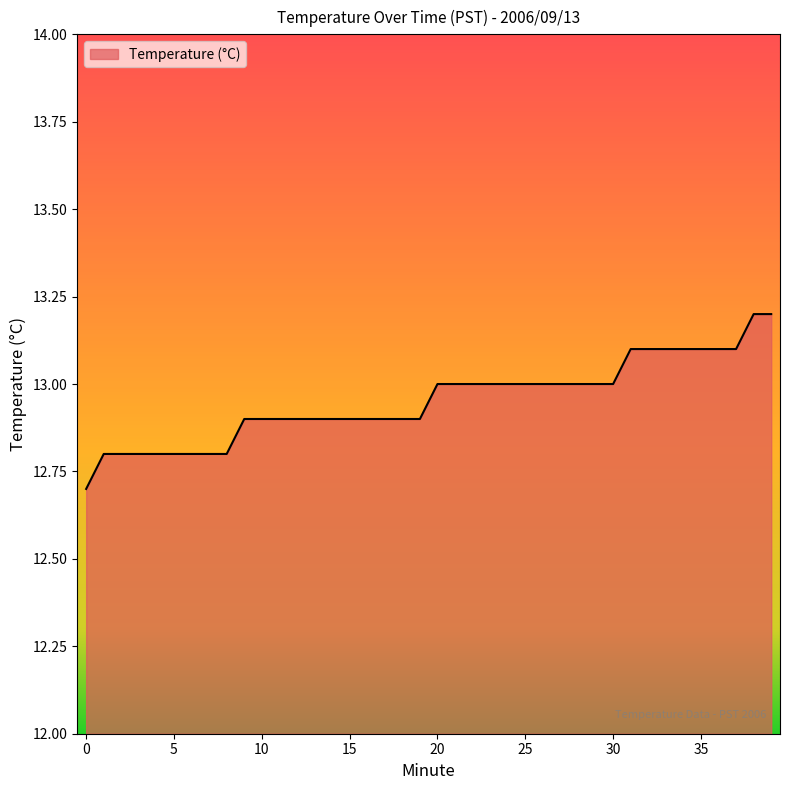

What is the minimum value shown in the chart?

12.7